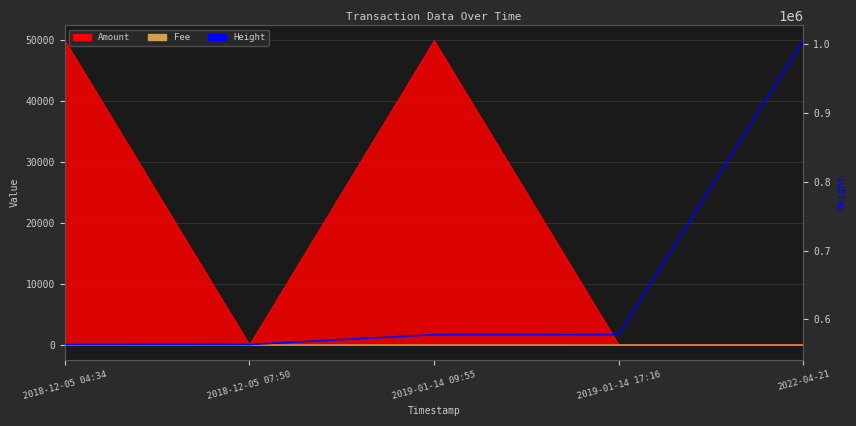

At which label does the data first exceed 577735?

2019-01-14 17:16